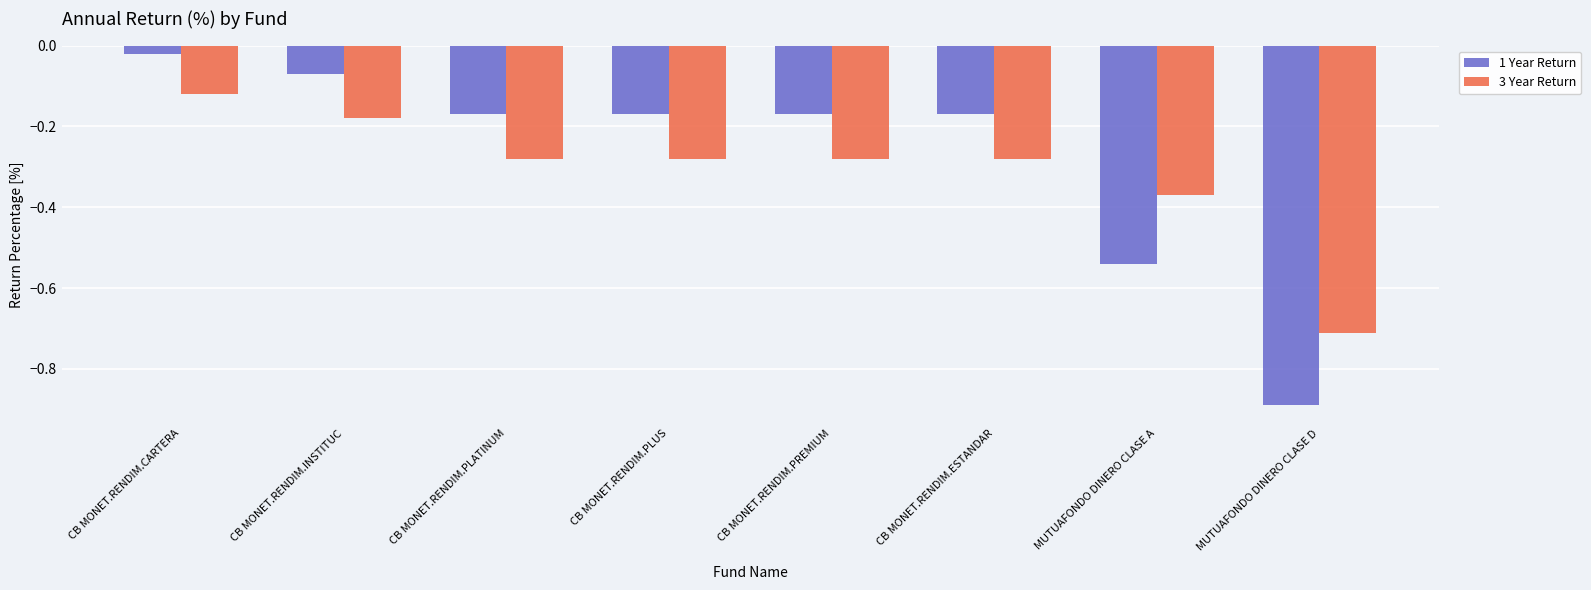

What is the difference between the second highest and second lowest values in the 1 Year Return series?

0.5